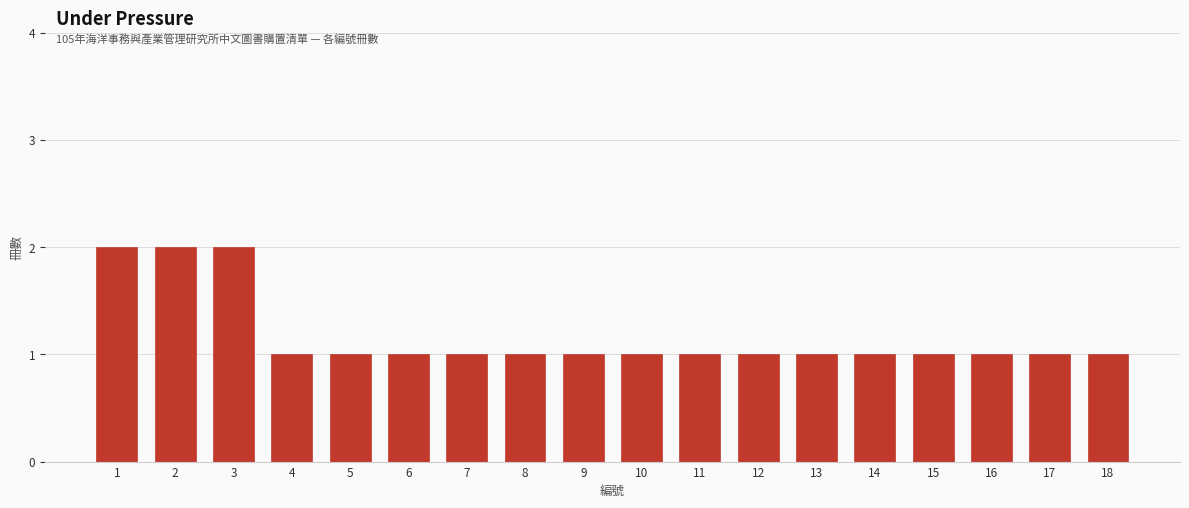

Reading left to right, list all the values displayed in this chart.

2	2	2	1	1	1	1	1	1	1	1	1	1	1	1	1	1	1